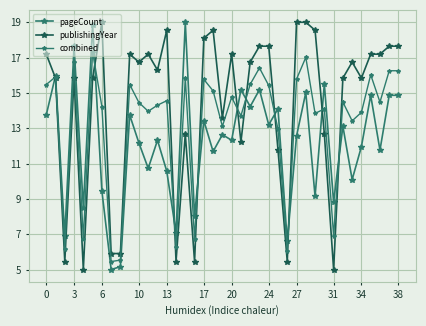

Is this an area chart (filled region under the line)?

No